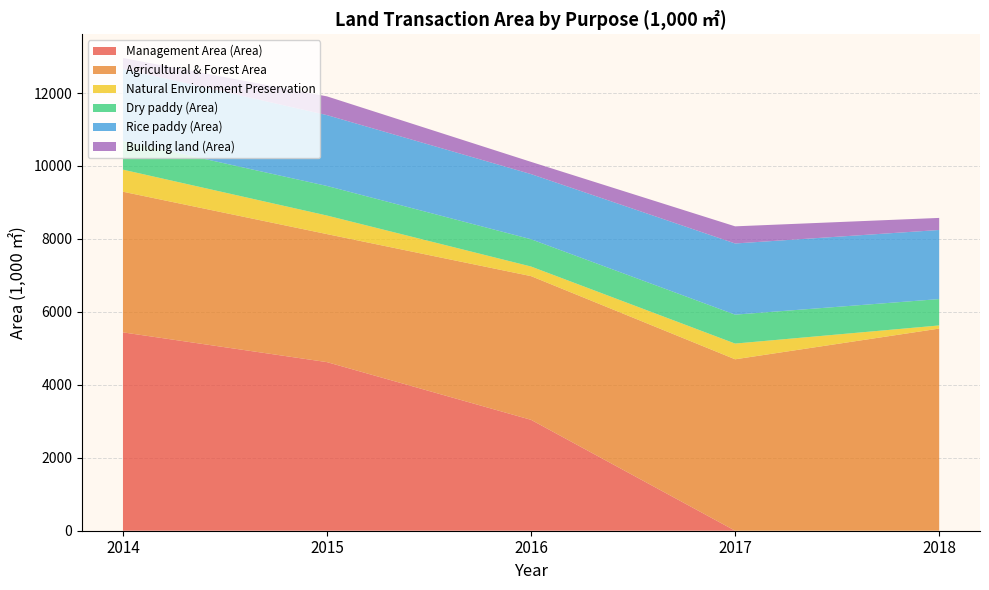

At which label does Management Area (Area) reach its peak?

2014